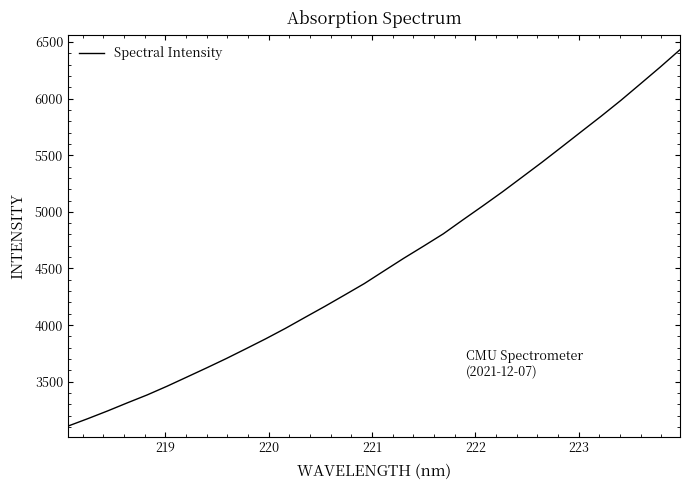

What is the greatest value displayed?

6431.3